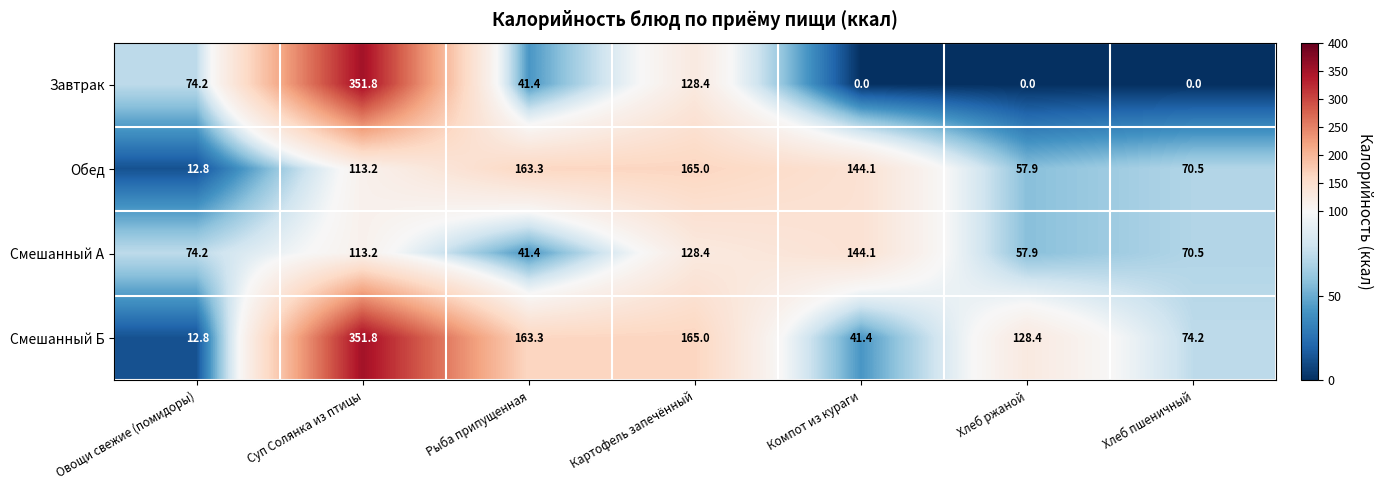

The value of Смешанный Б at Компот из кураги is 25.1. True or false?

False